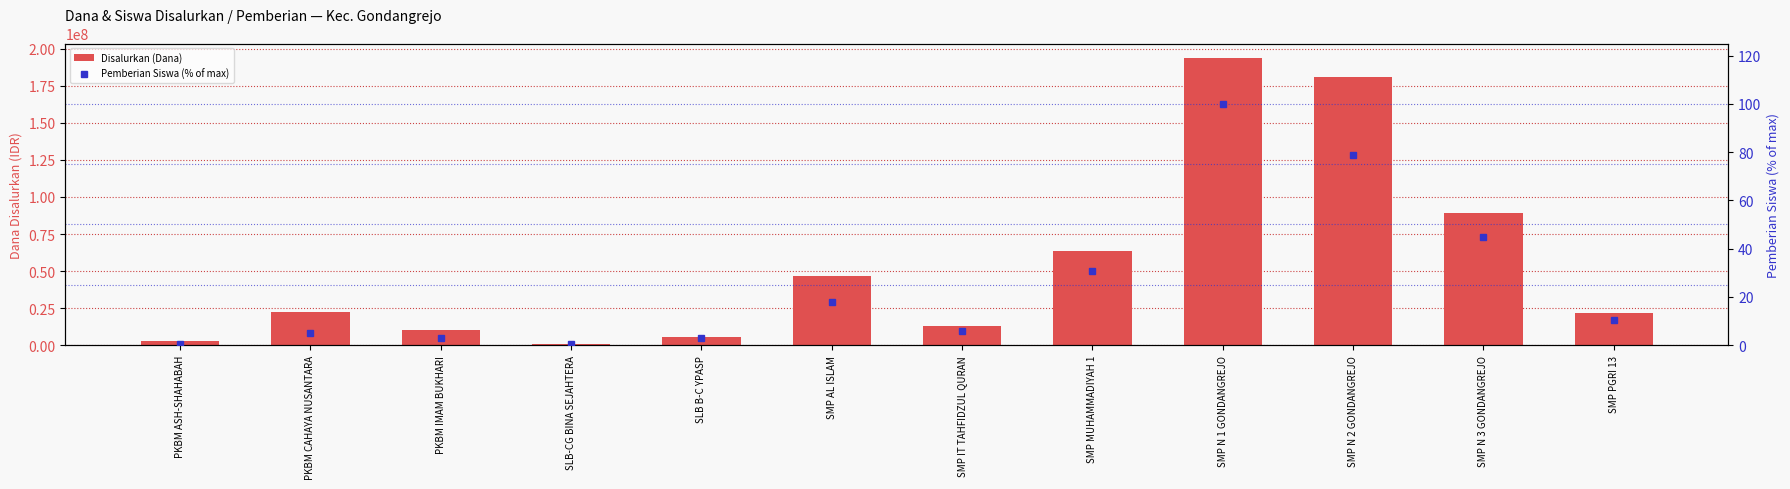

At which category is the sum across all series the highest?

SMP N 1 GONDANGREJO